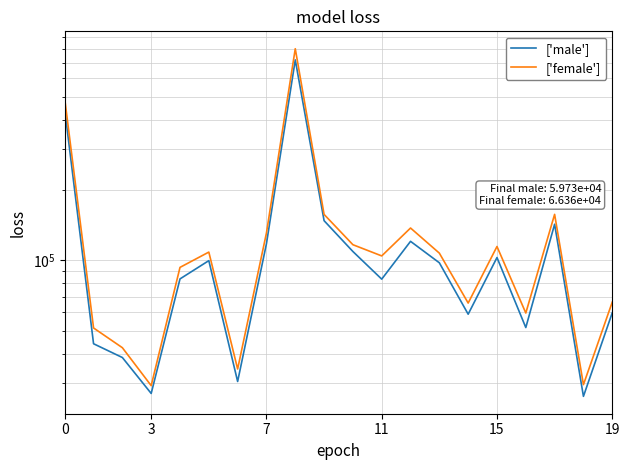

What is the difference between the maximum and minimum values in the ['male'] series?

694359